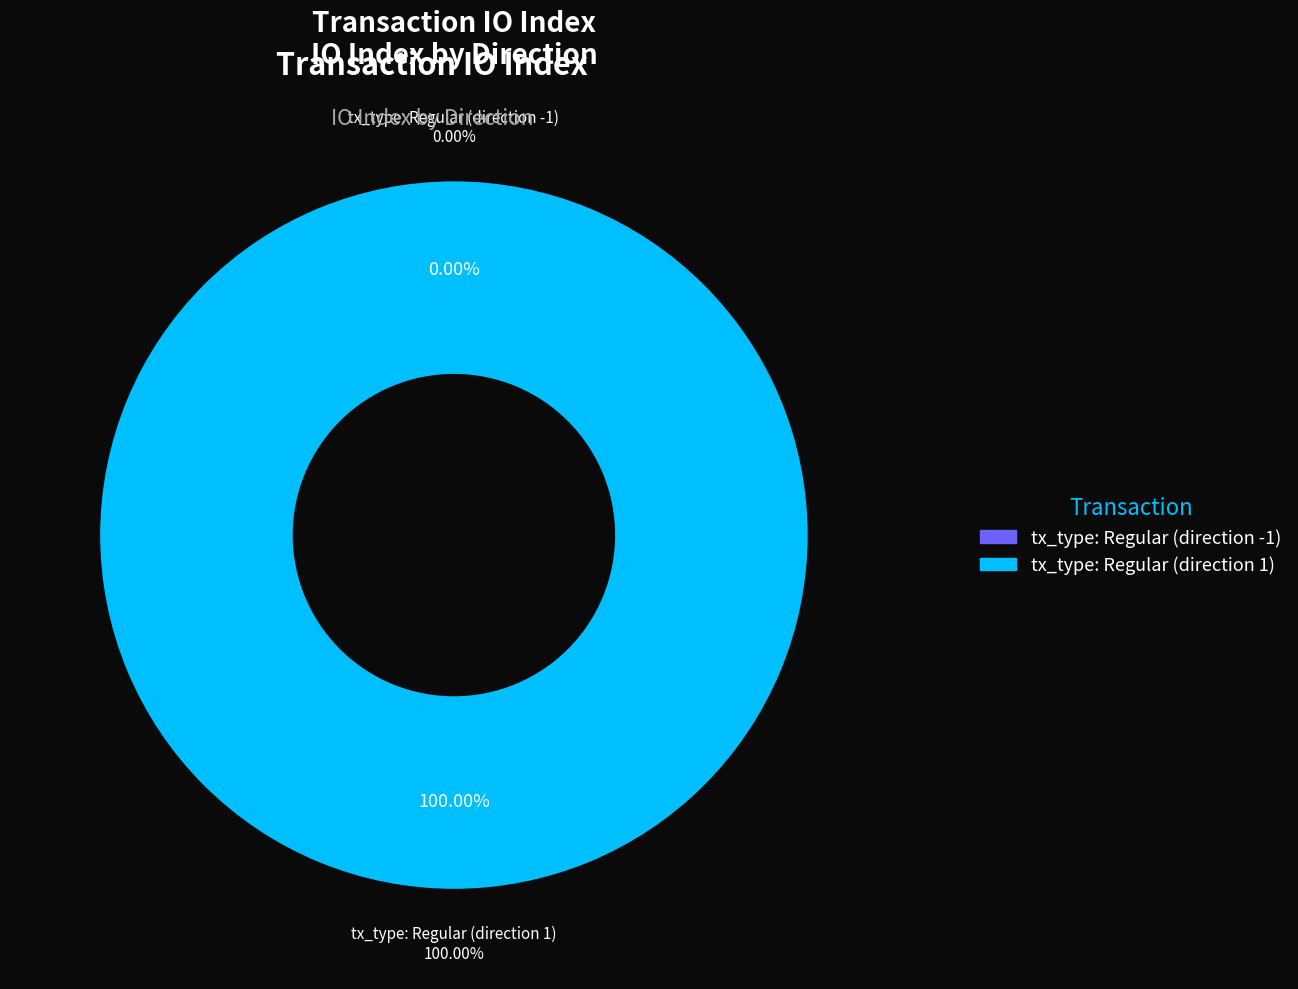

Does any single category account for the majority?

Yes